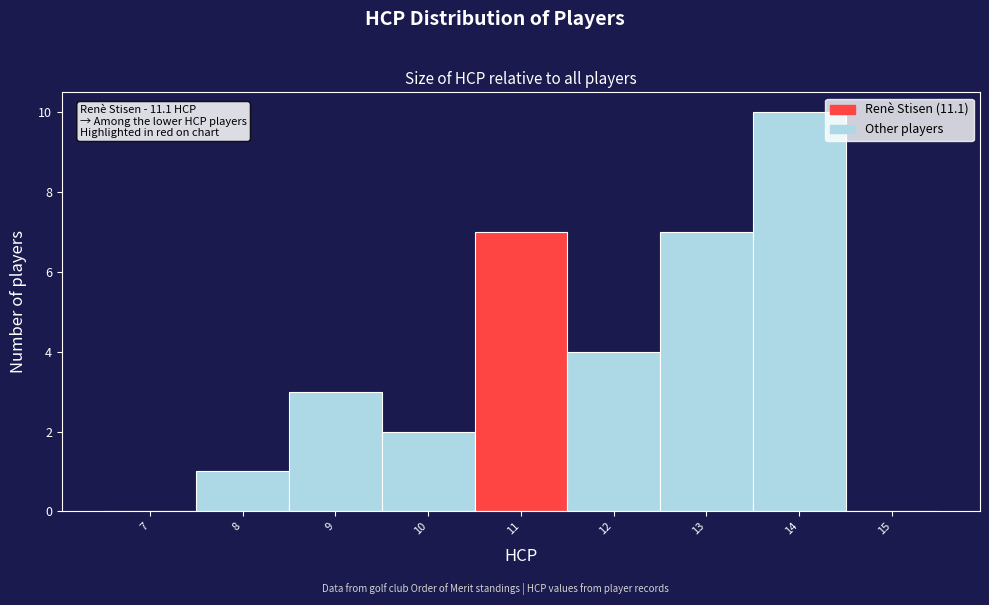

Reading left to right, what are all the values shown in this chart?

7=0	8=1	9=3	10=2	11=7	12=4	13=7	14=10	15=0